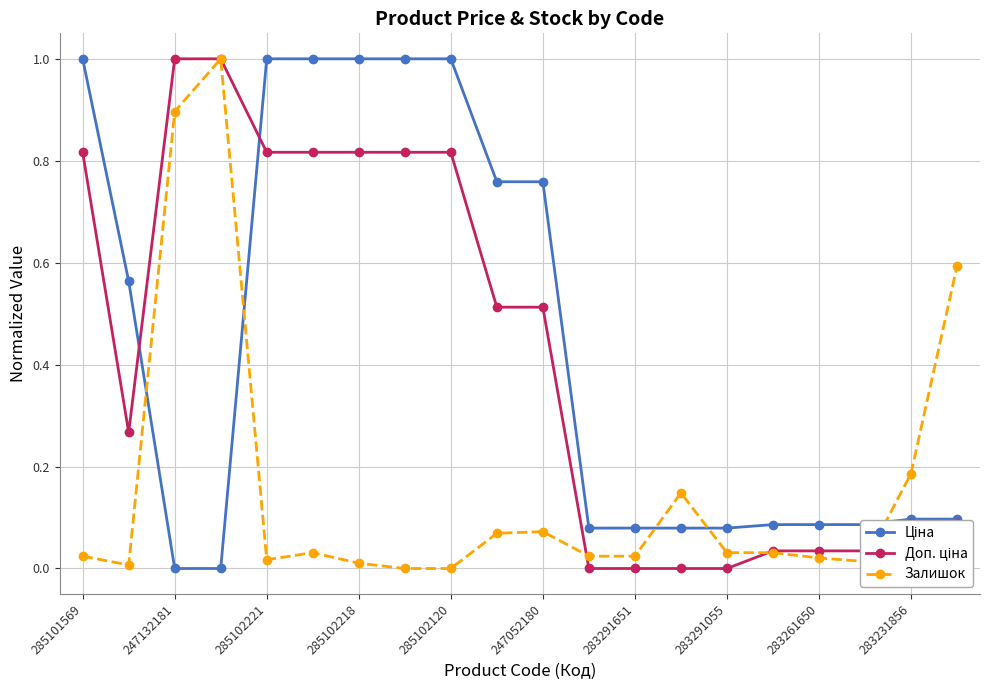

At how many categories does at least one series exceed 0?

20